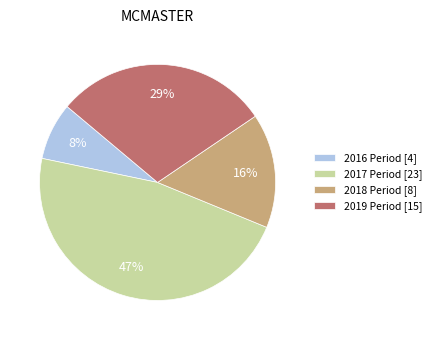

Approximately how many times larger is the value at 2019 Period [15] compared to 2017 Period [23]?

0.6